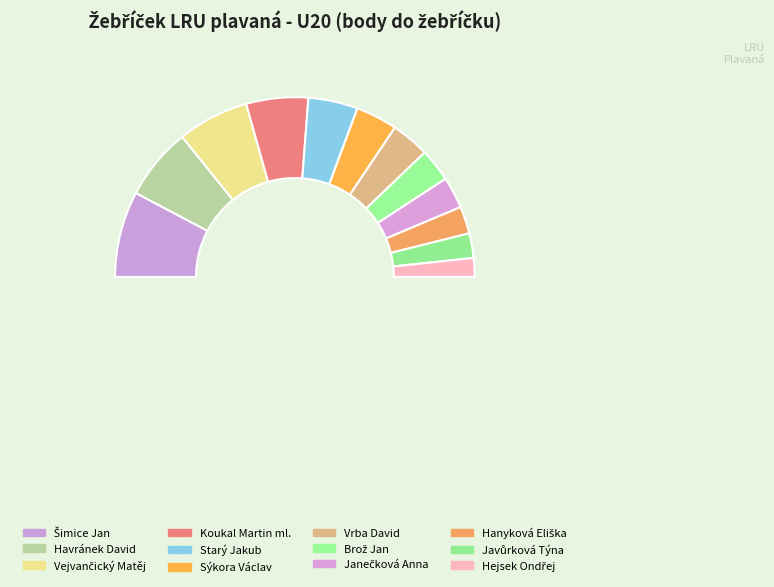

To the nearest percent, what is the difference between the largest and smallest slice percentages?

12%